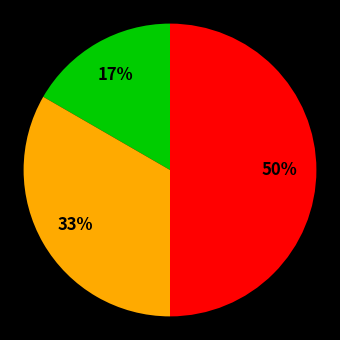

To the nearest percent, what is the difference between the largest and smallest slice percentages?

33%